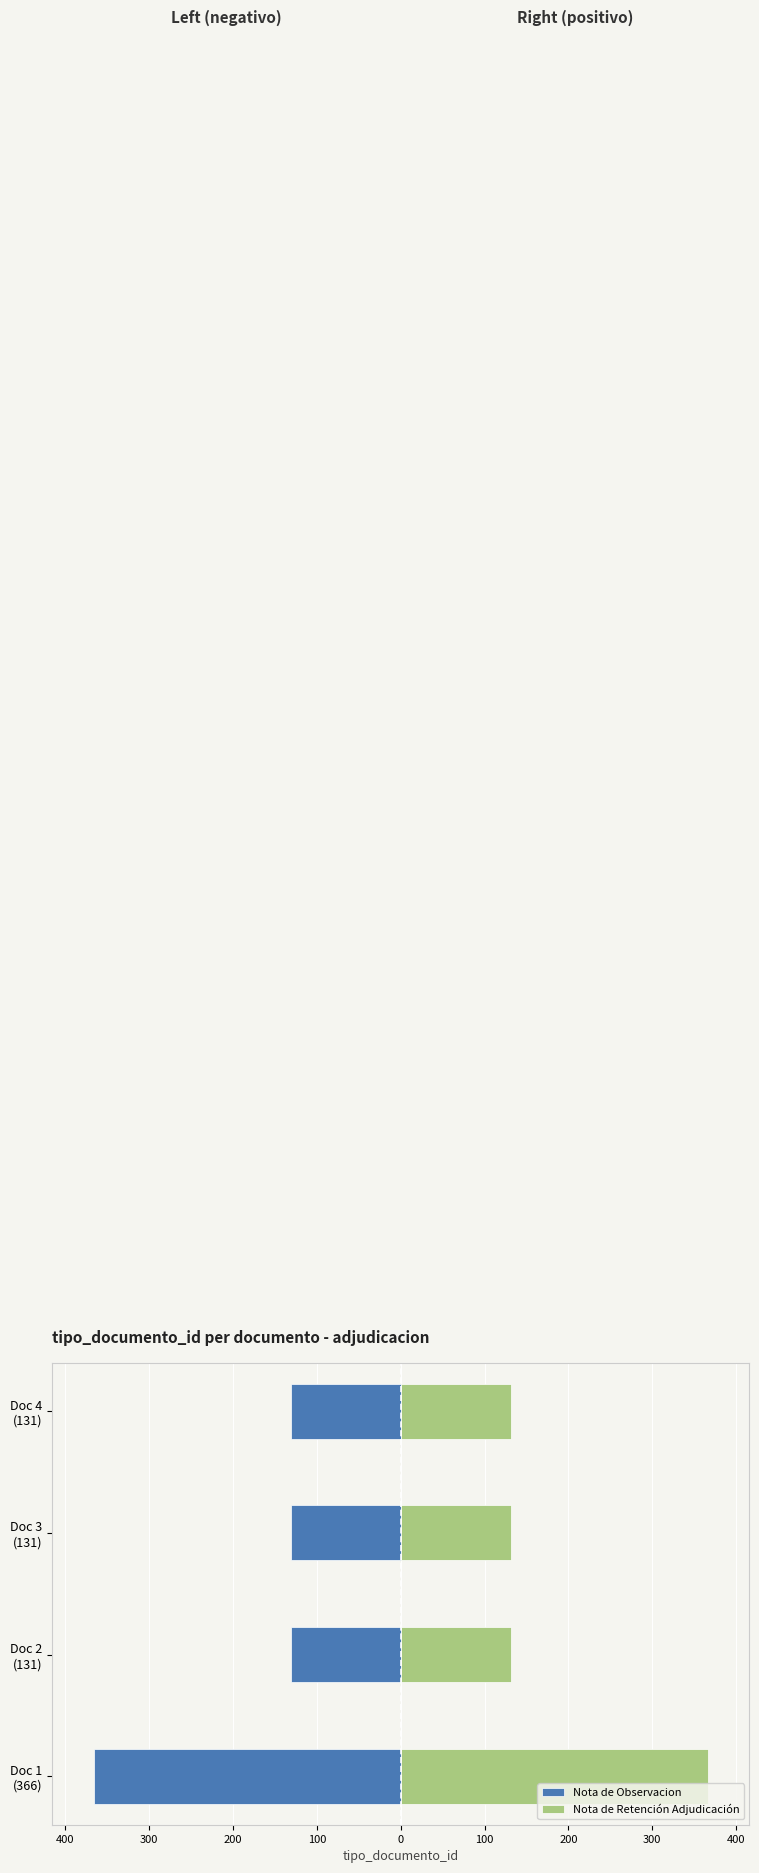

What is the difference between the Nota de Retención Adjudicación values at Doc 1 (366) and Doc 3 (131)?

235